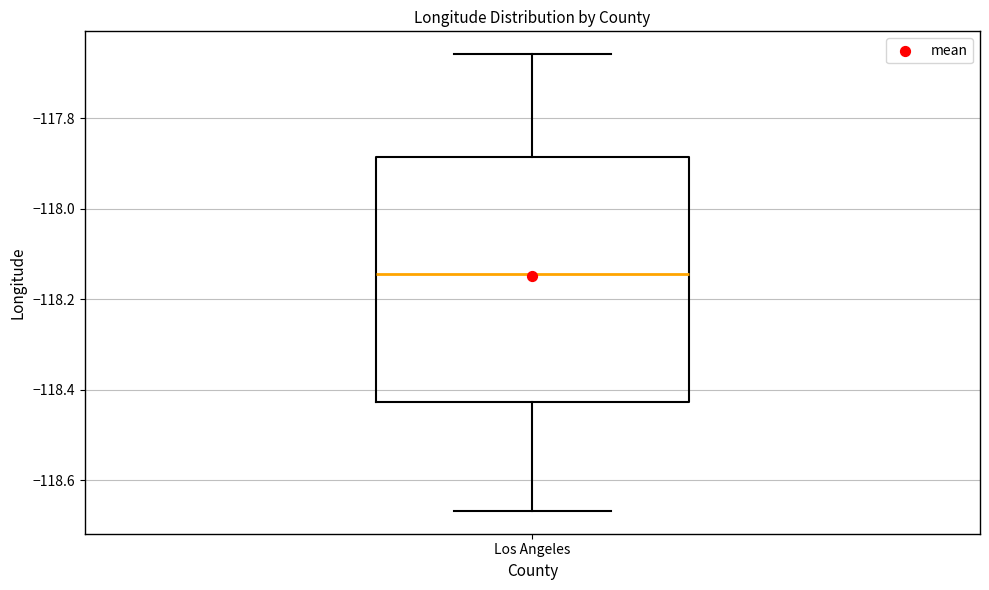

Transcribe this box plot: give where the median line is, the range the box spans, and where the two whiskers end, as read against the y-axis. The values are not printed on the chart, so give them approximately, as read against the axis.

median -118.14, box -118.42 to -117.88, whiskers -118.66 to -117.66